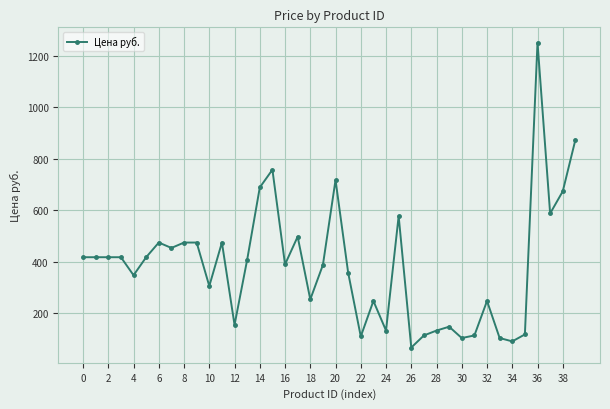

What is the difference between the maximum and second lowest values?

1161